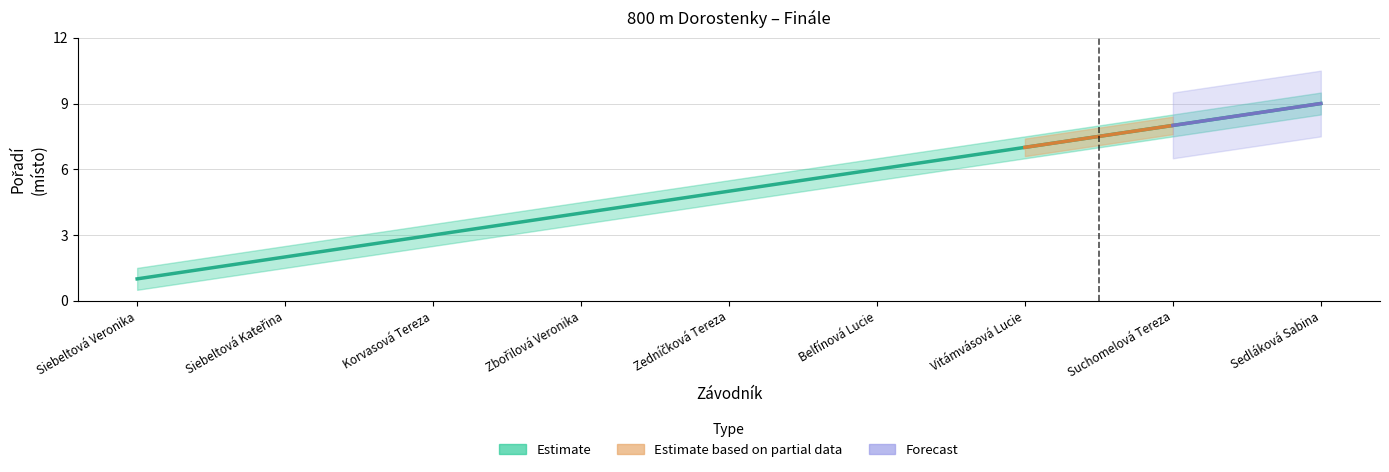

Which has a higher value, Suchomelová Tereza or Zbořilová Veronika?

Suchomelová Tereza